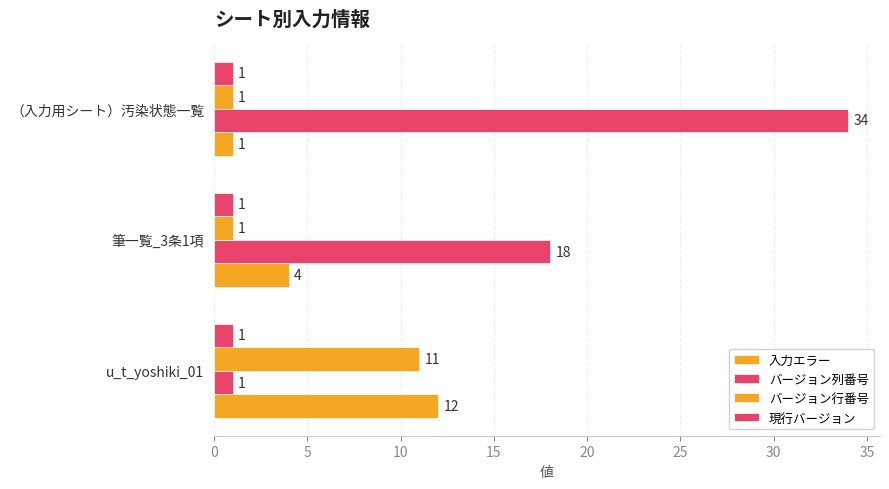

Which series has the largest total across all categories?

バージョン列番号